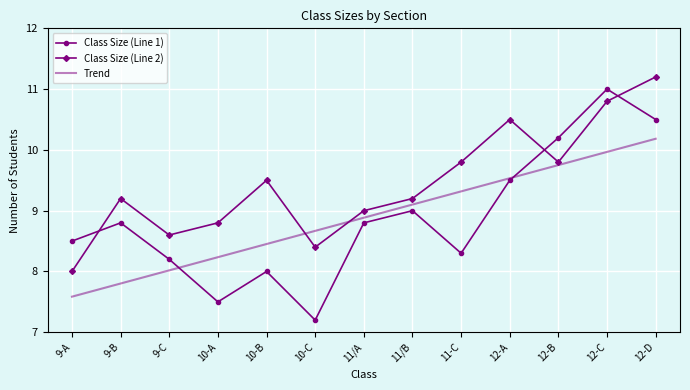

What is the greatest value displayed?

11.2